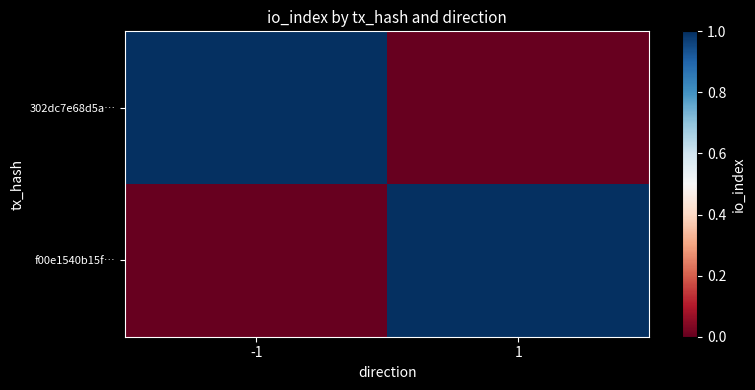

Which series has the largest total across all categories?

302dc7e68d5a…